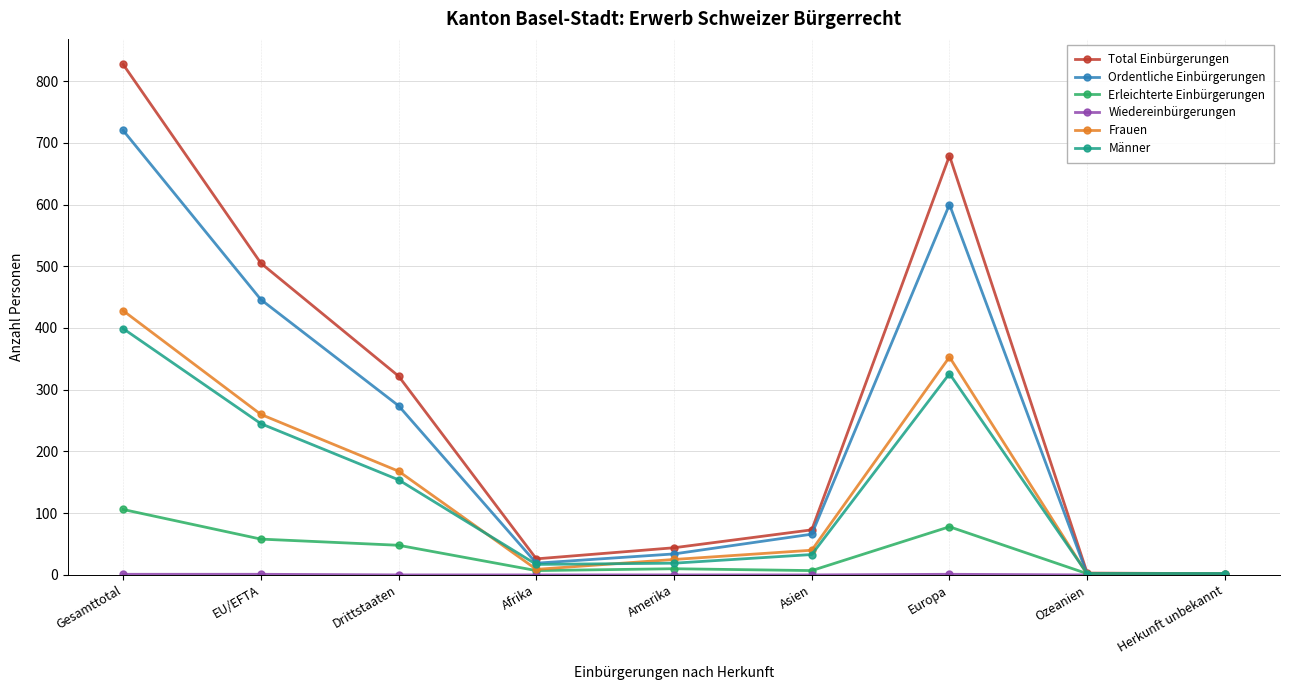

Where is the first local minimum for Total Einbürgerungen?

Afrika